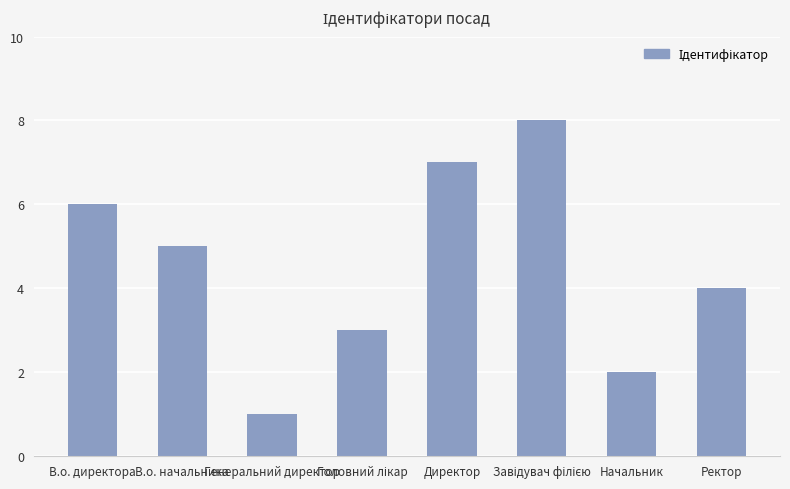

Where does the data first go above 5?

В.о. директора